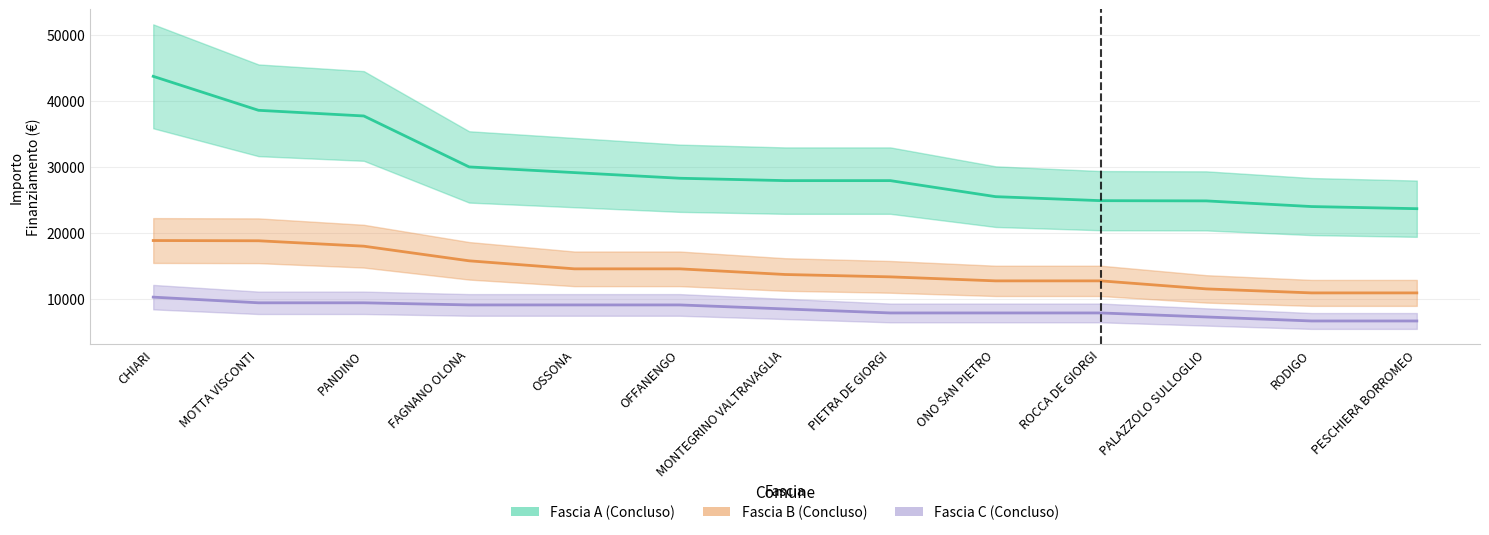

Which series changed the most between PANDINO and RODIGO?

Fascia A (Concluso)